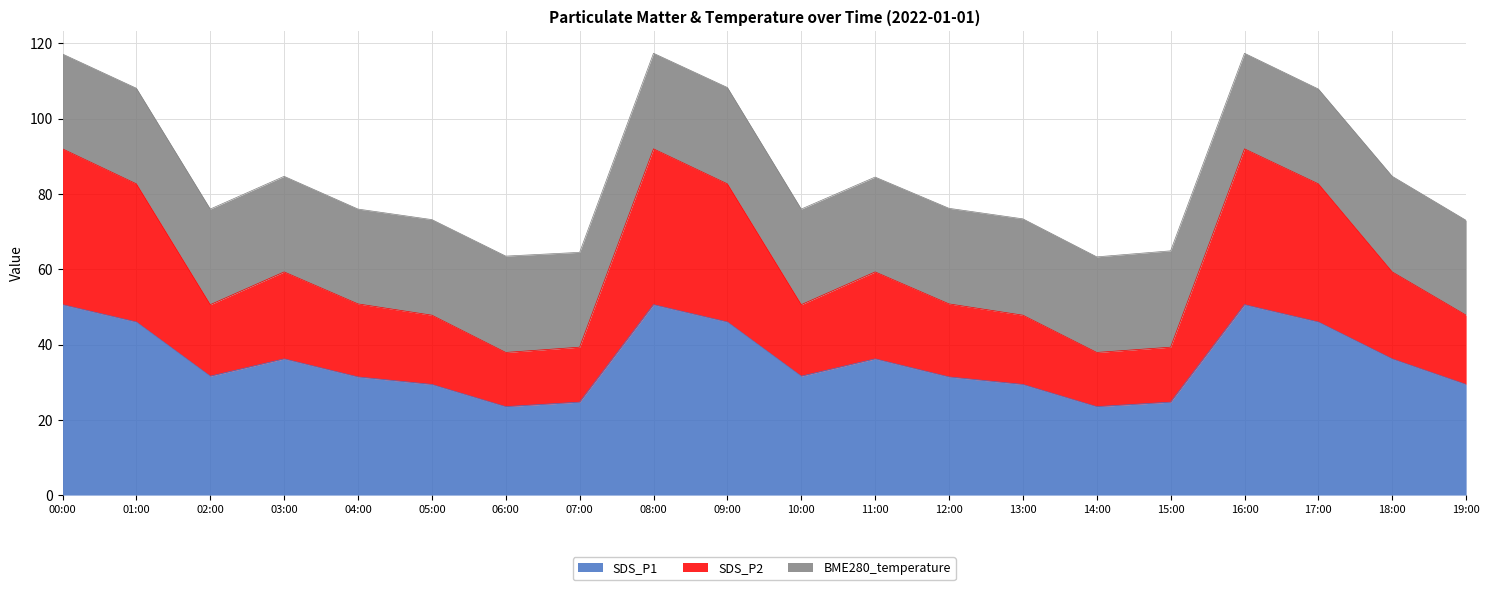

What is the total value across all series at 14:00?

63.3